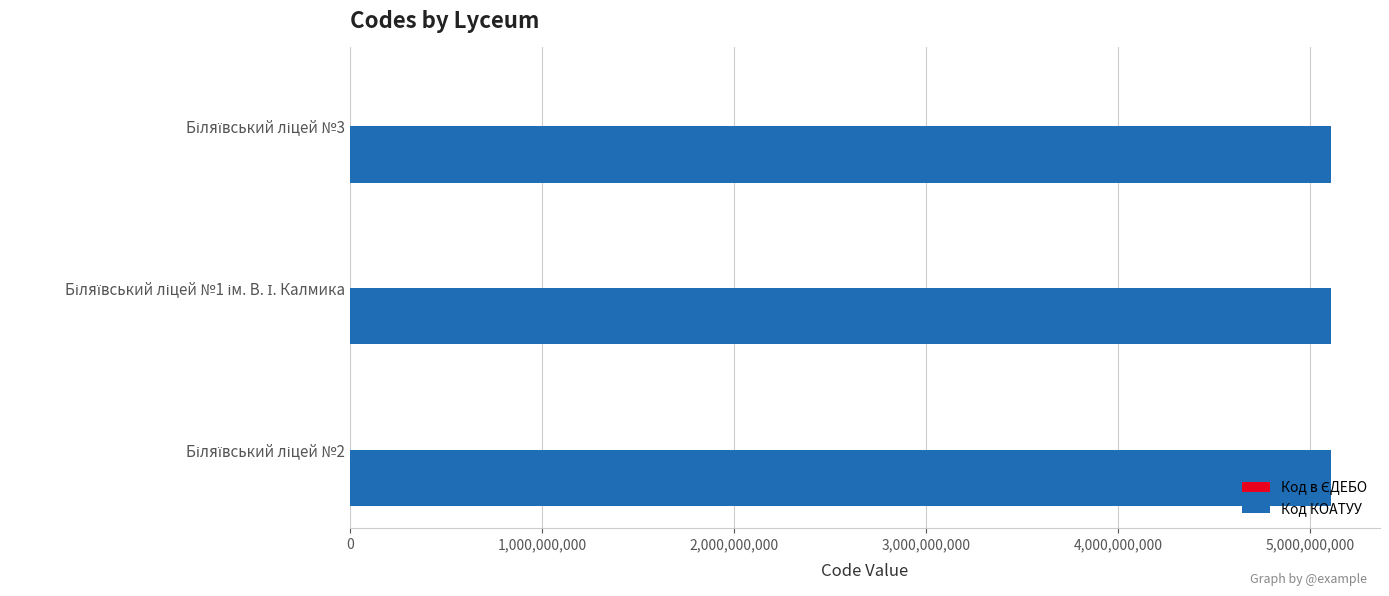

What is the sum of all Код КОАТУУ values?

15331500000